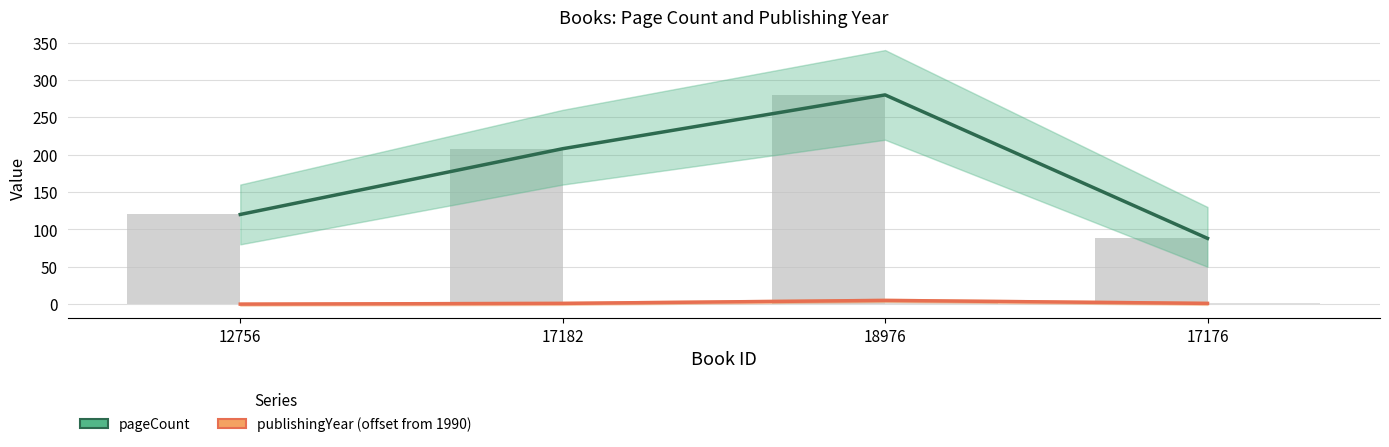

Reading right to left, transcribe all the data shown in this chart.

pageCount: 88	280	208	120
publishingYear (offset from 1990): 1	5	1	0